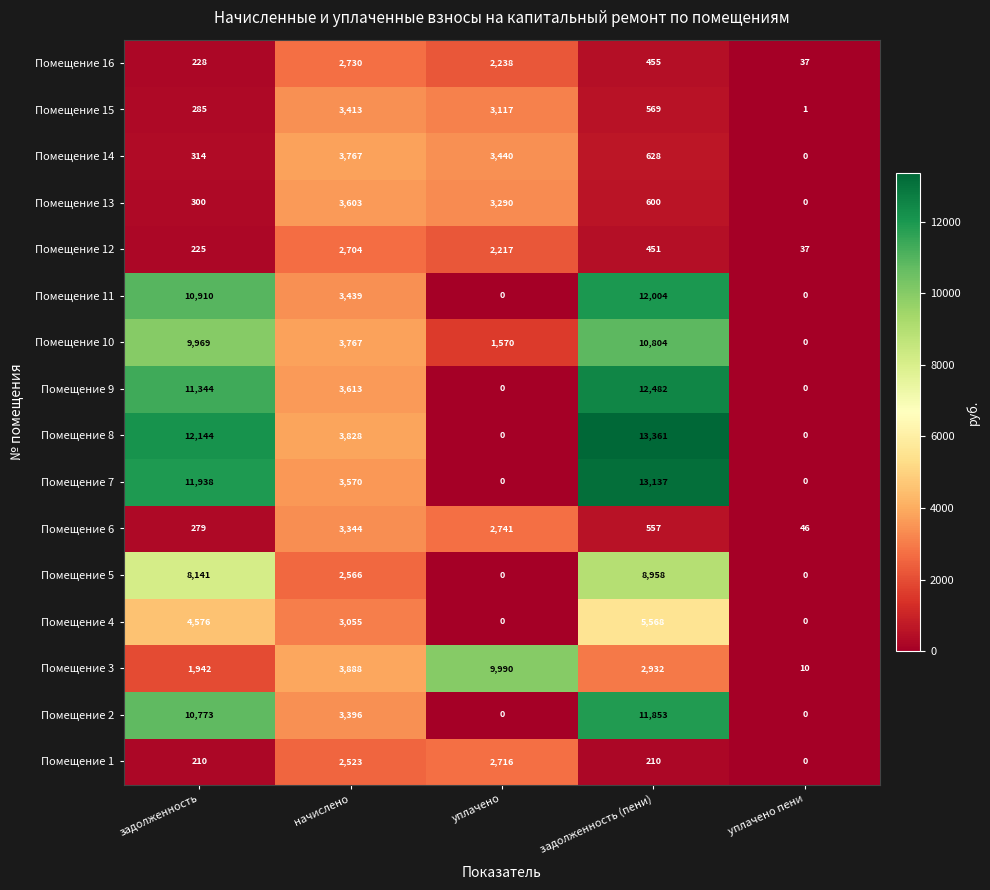

Which series has the widest spread of values?

Помещение 8